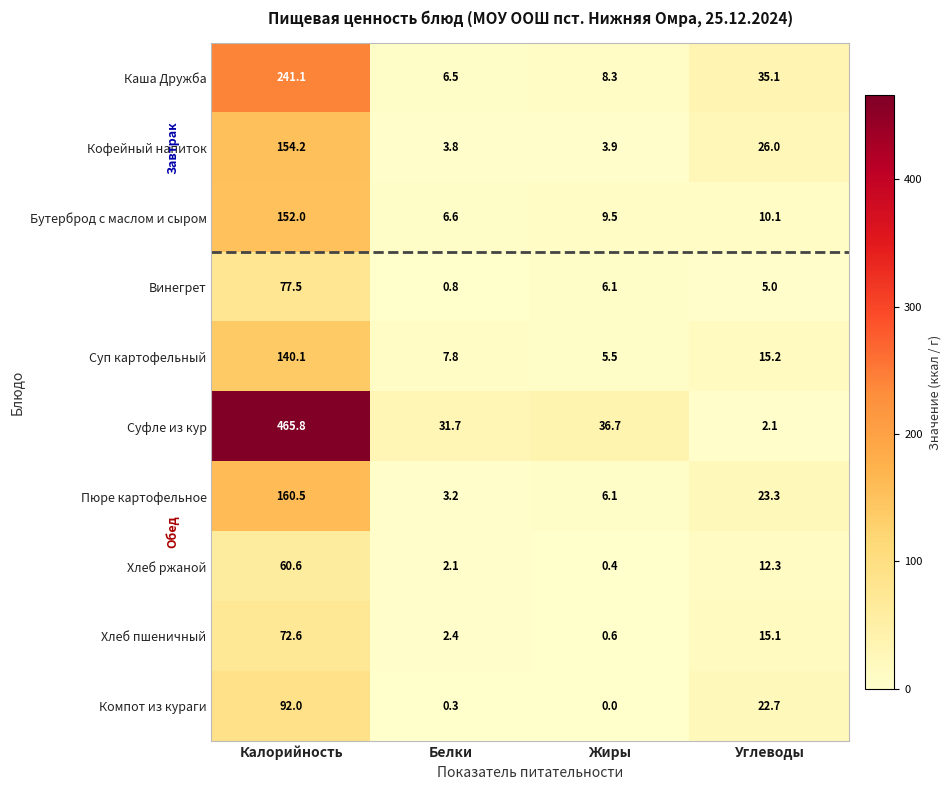

What is the difference between the second highest and second lowest values in the Компот из кураги series?

22.4